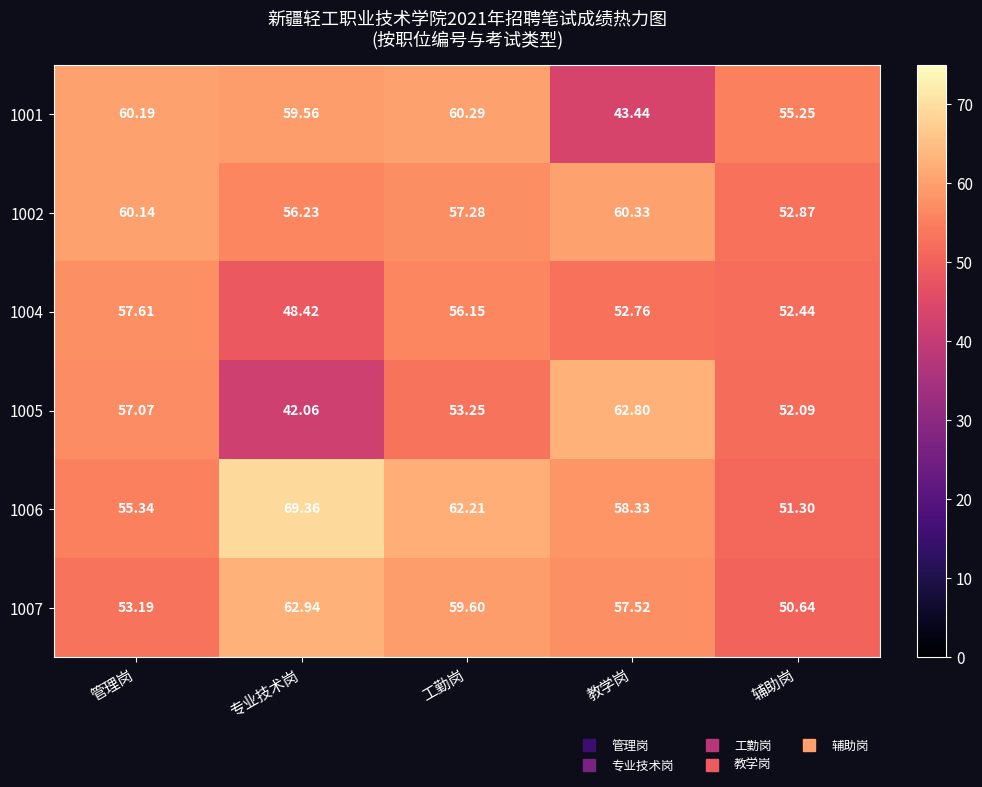

At 专业技术岗, list the series in order from smallest to largest.

1005, 1004, 1002, 1001, 1007, 1006